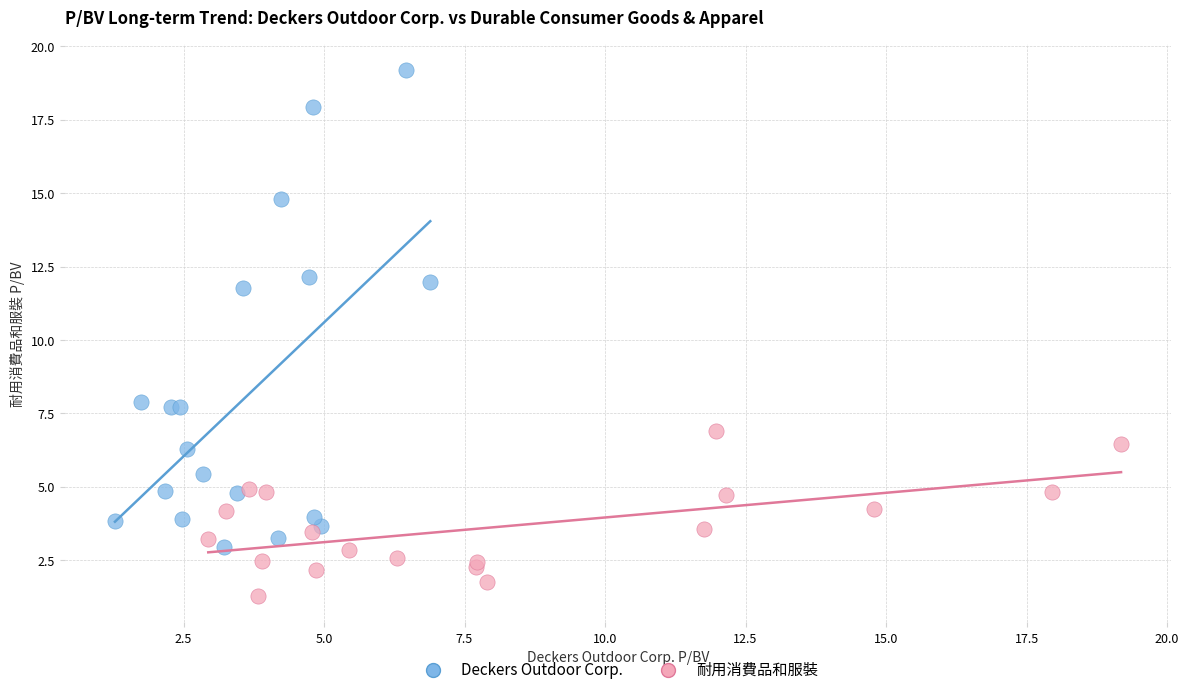

Which series contains the lowest Y value?

耐用消費品和服裝